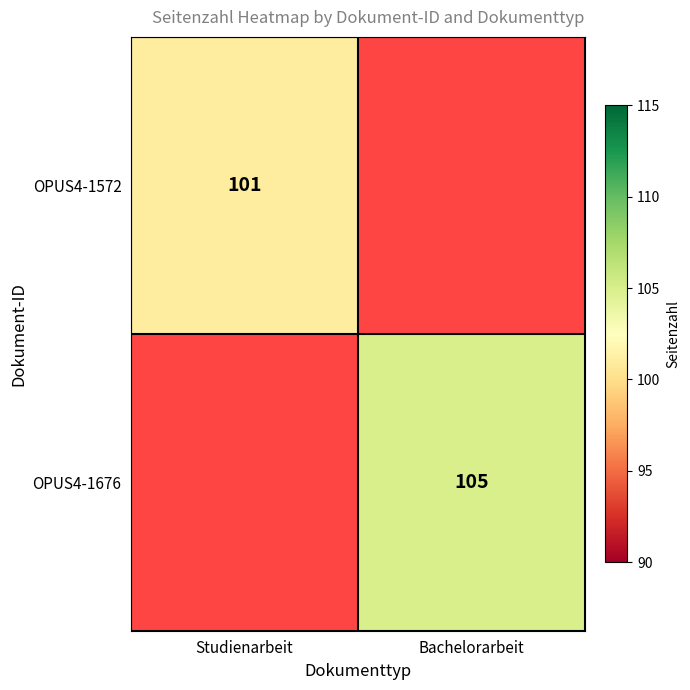

Is it true that OPUS4-1676 equals 149 at Bachelorarbeit?

False